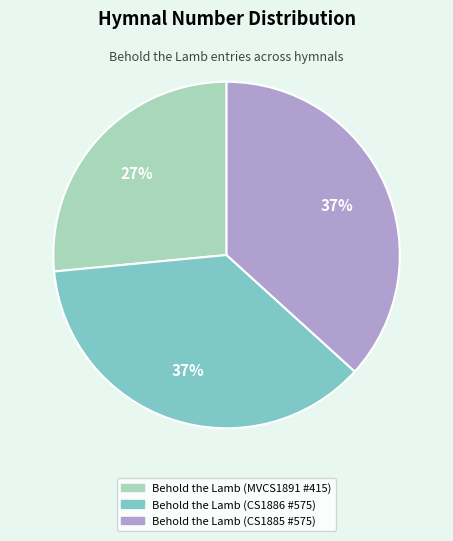

What percentage is the Behold the Lamb (CS1885 #575) slice, to the nearest percent?

37%